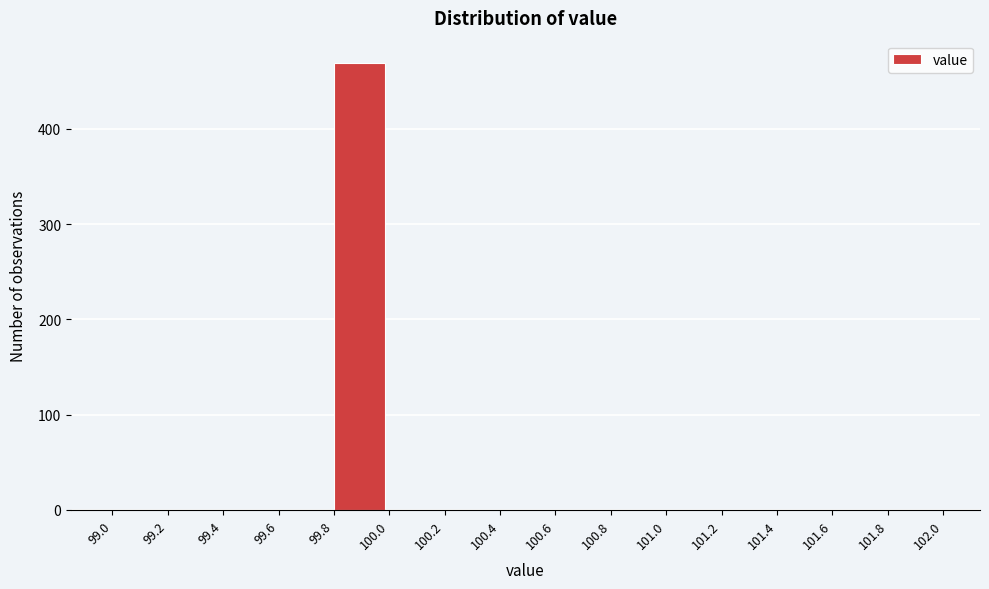

Which range on the x-axis has the tallest bar?

99.8 to 100.0